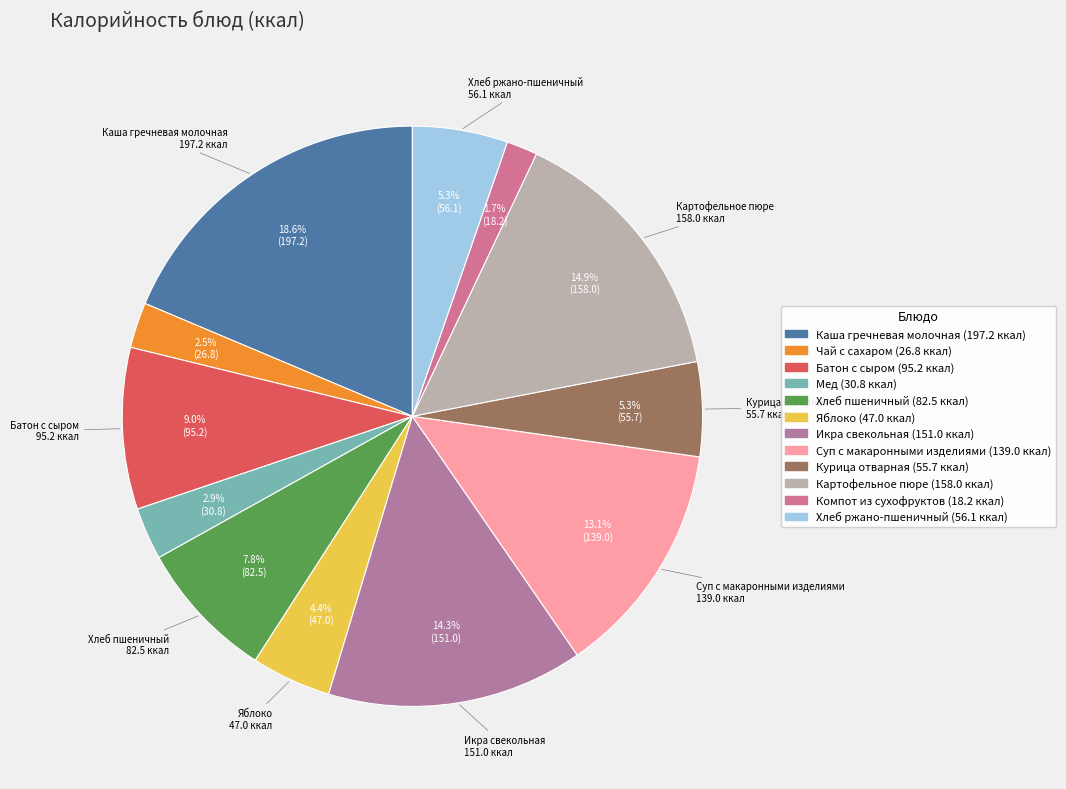

Does any single category account for the majority?

No